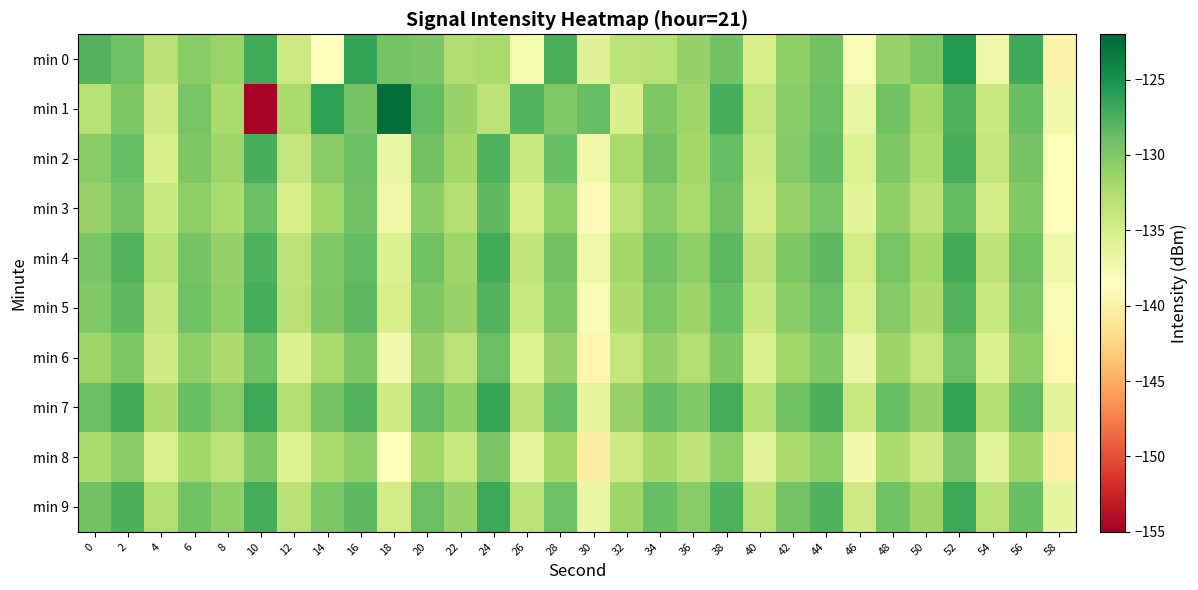

Which label corresponds to the smallest value in the chart?

10